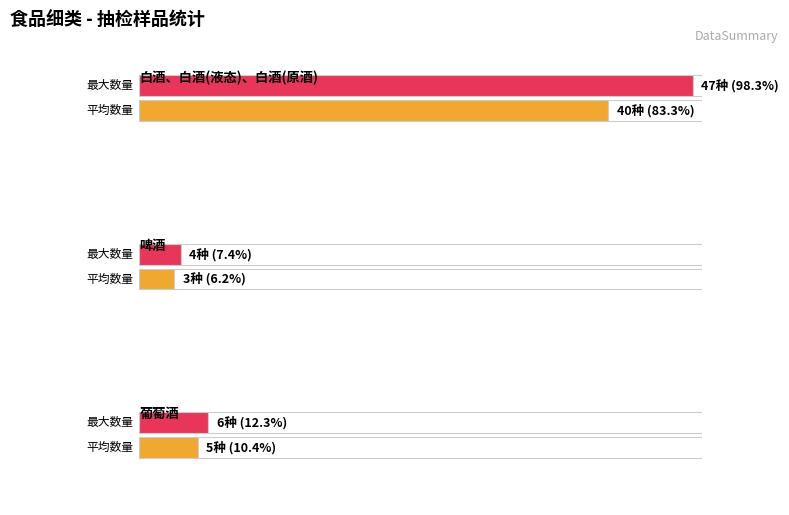

Approximately how many times larger is the value at 白酒、白酒(液态)、白酒(原酒) compared to 啤酒?

13.3